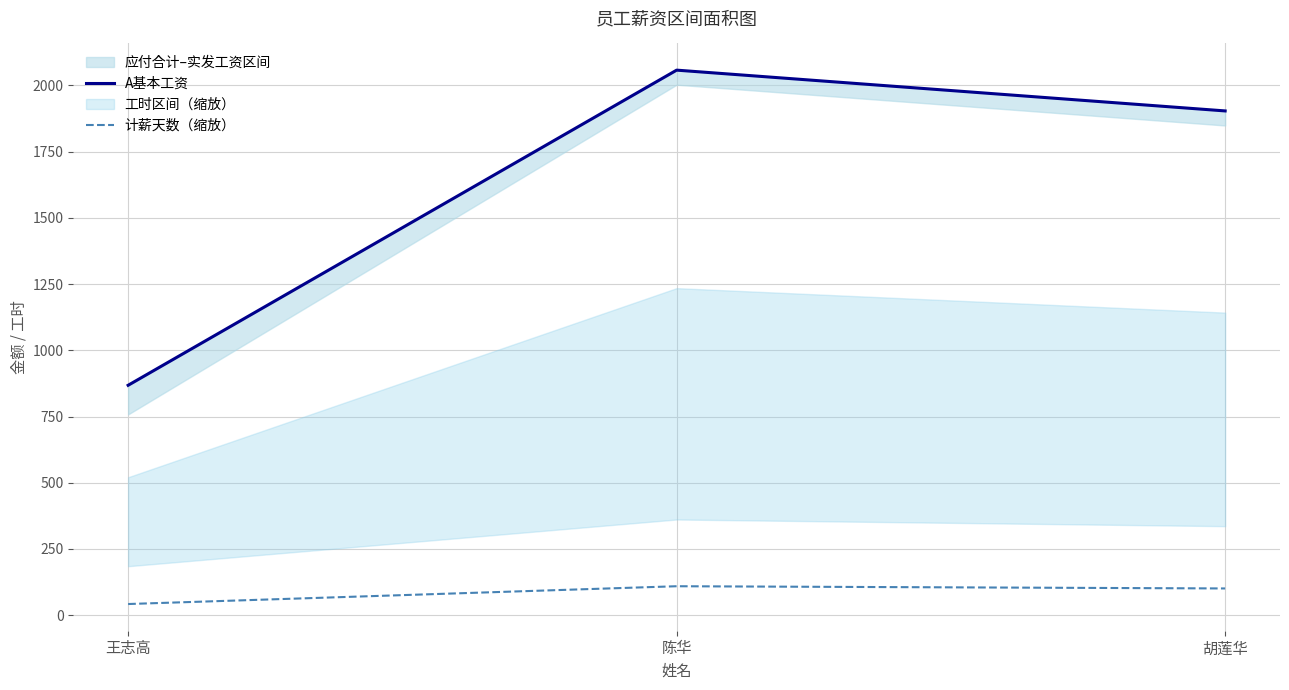

The 计薪天数（缩放） series shows 100.8 at 胡莲华. True or false?

True